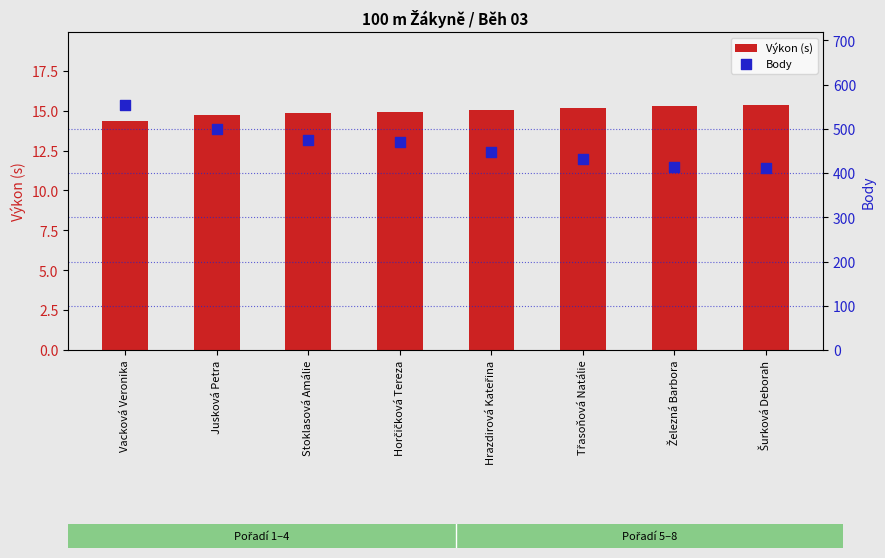

At how many categories does at least one series exceed 530?

1